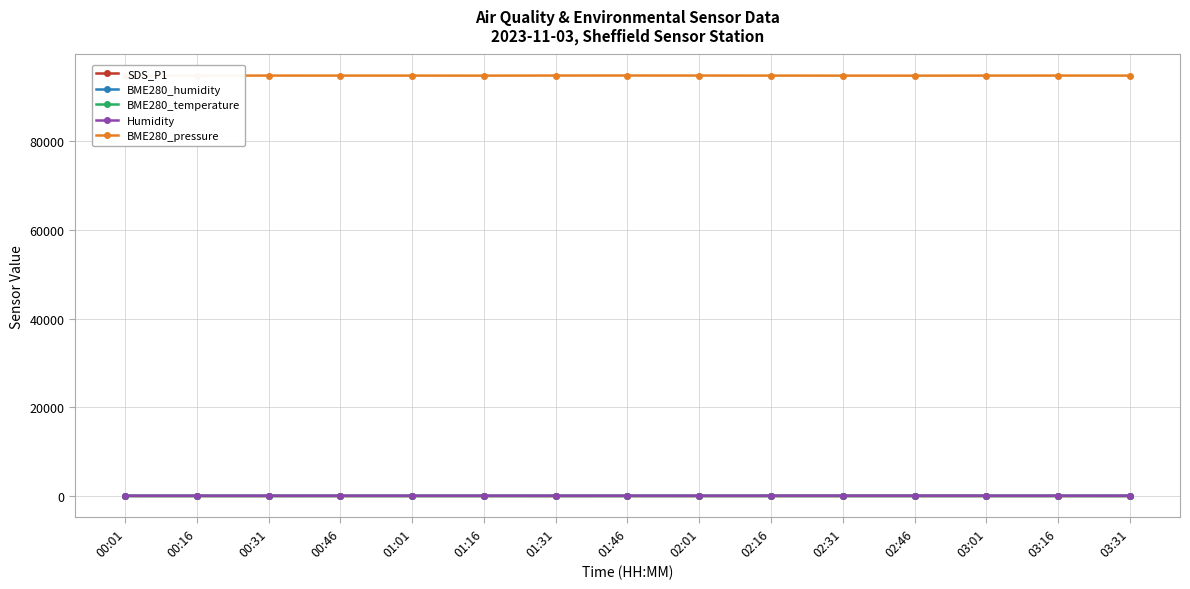

True or false: Humidity has more than 0 points higher than both neighbors.

True